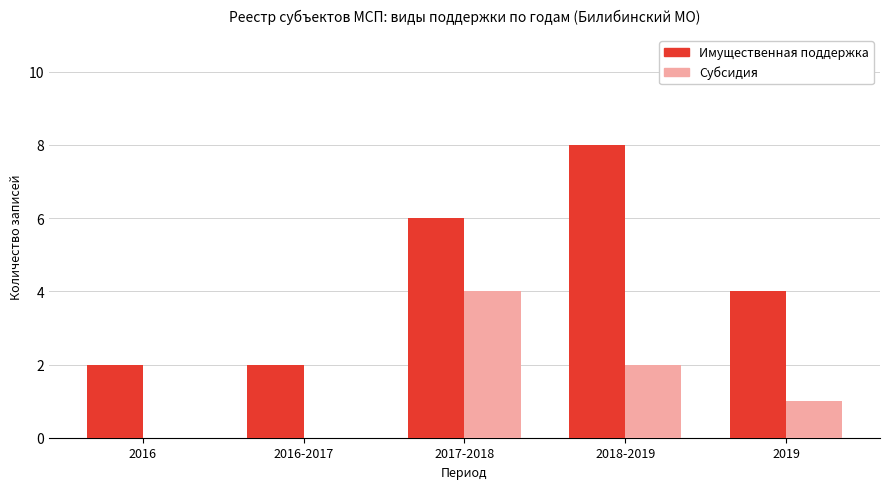

What is the maximum value shown in the chart?

8